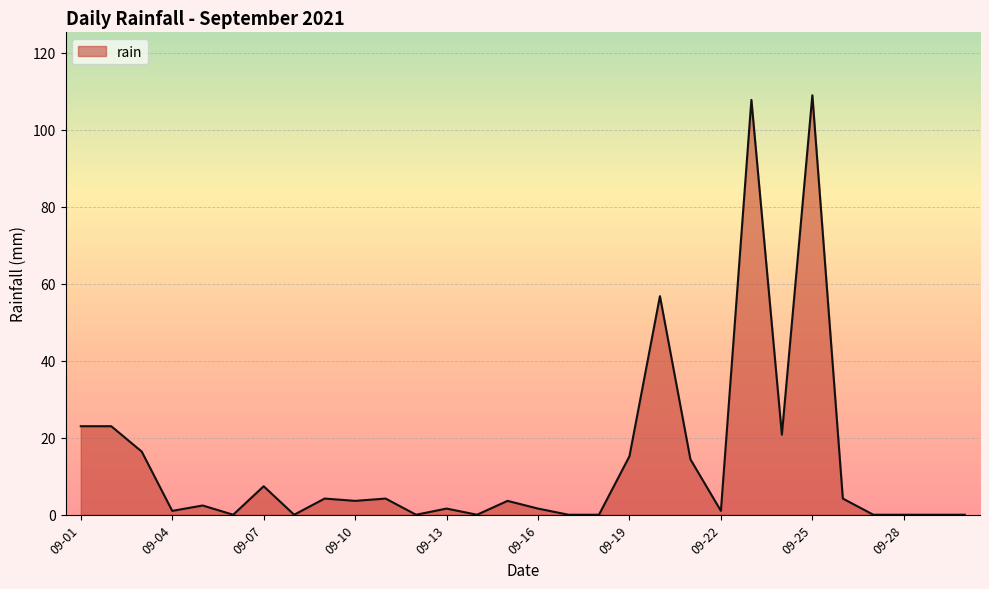

What is the maximum value shown in the chart?

109.0